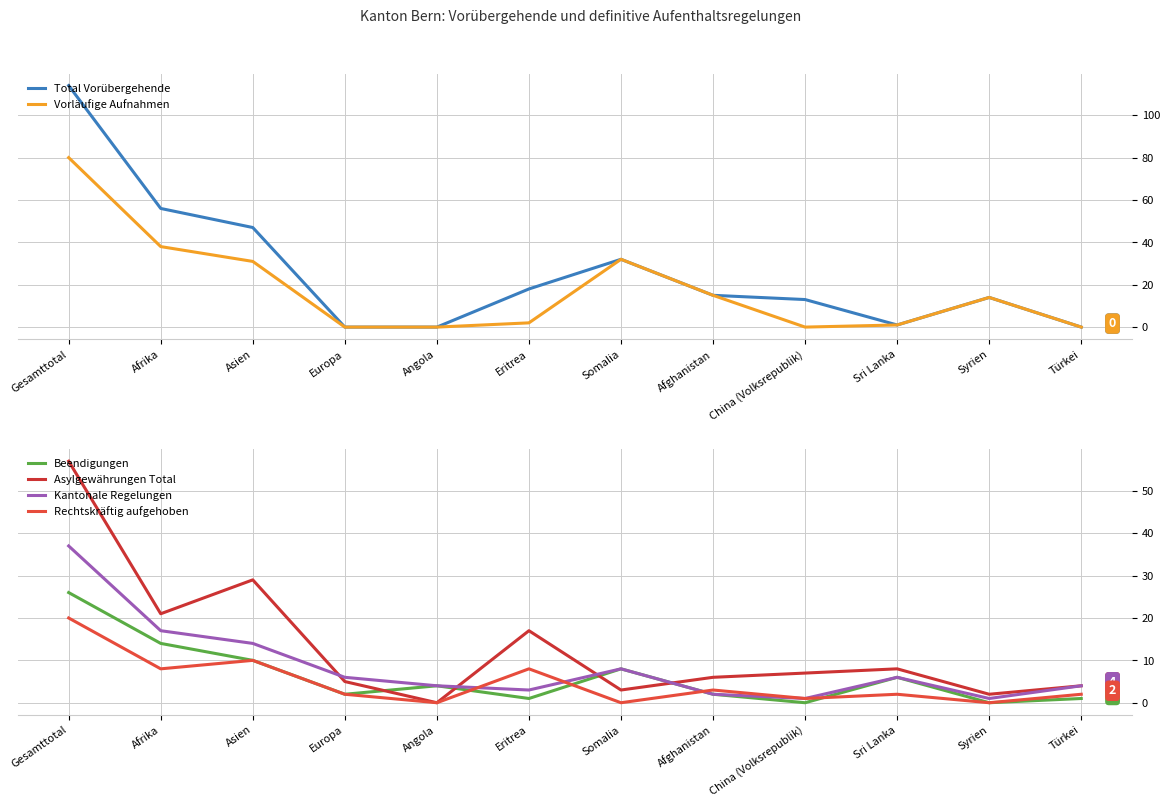

True or false: Vorläufige Aufnahmen and Total Vorübergehende cross at least once.

False